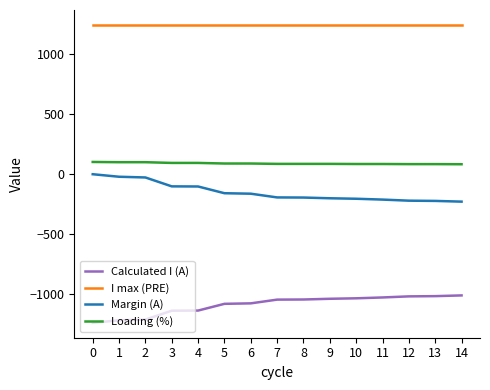

True or false: I max (PRE) and Loading (%) cross at least once.

False